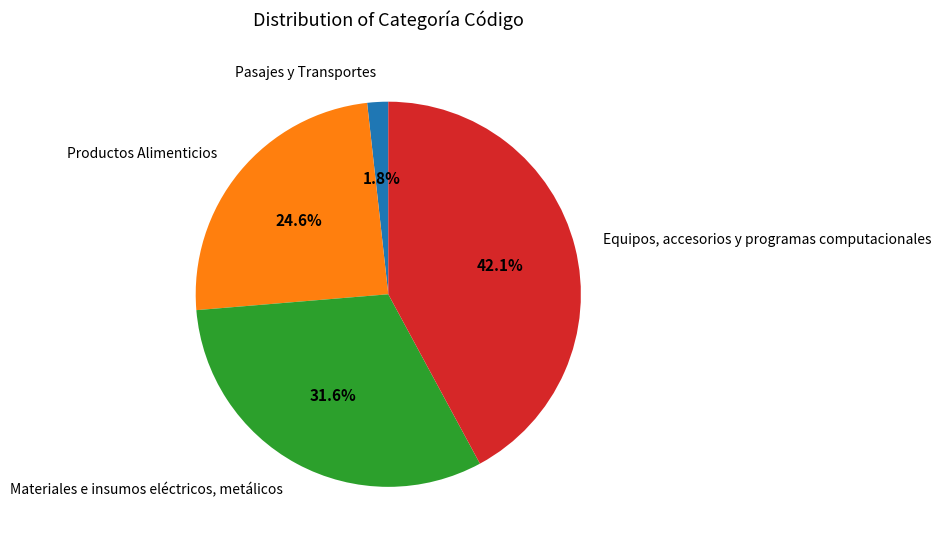

Which slice is the largest?

Equipos, accesorios y programas computacionales